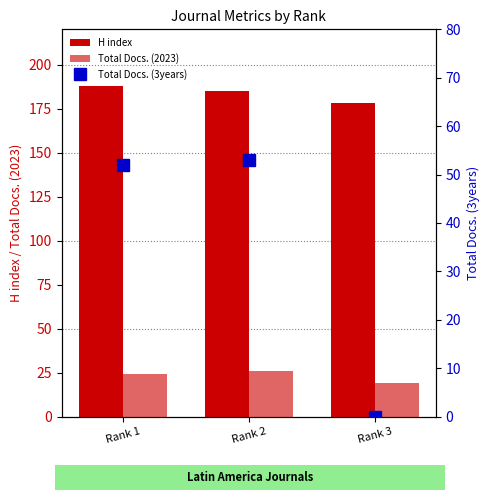

Which series has the largest total across all categories?

H index